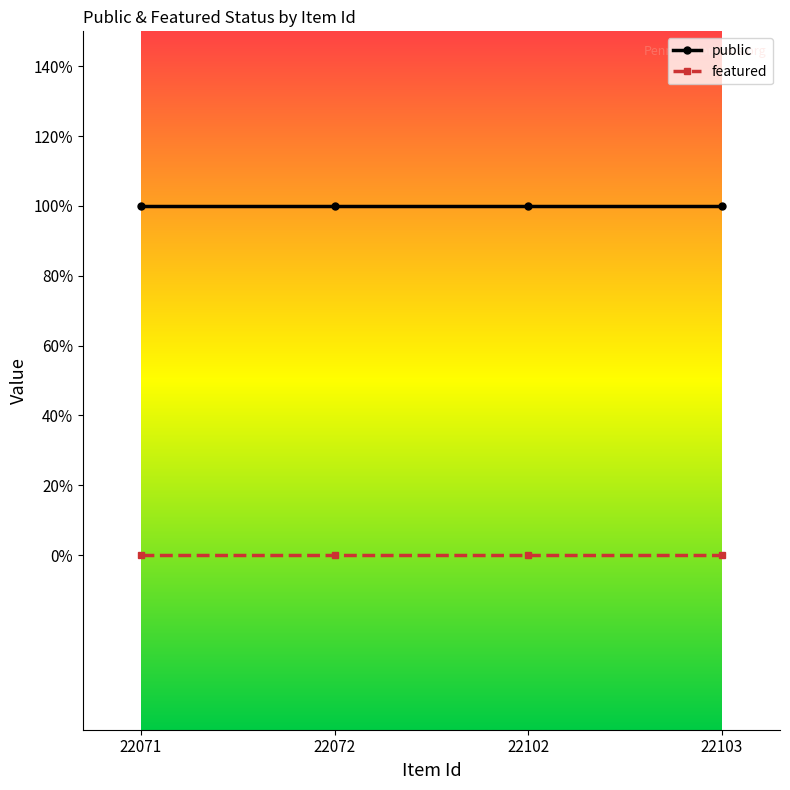

What are all the series names shown in the legend?

public, featured